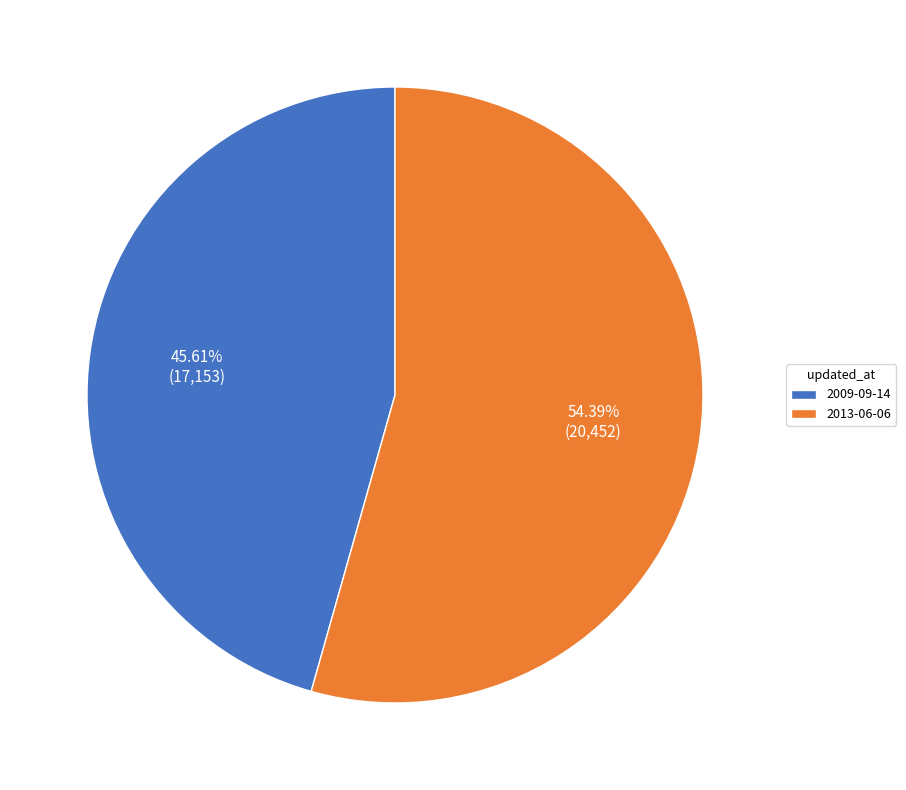

Is it true that 2013-06-06 is 47% of the pie?

False